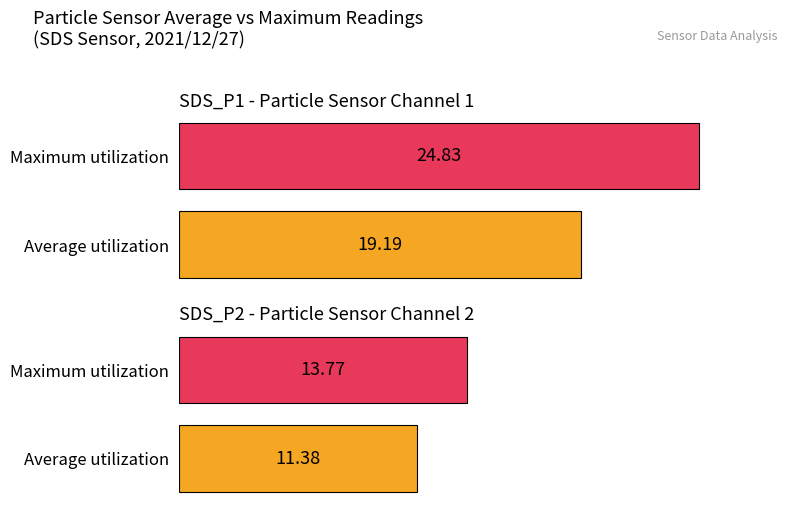

At which label does Average utilization first exceed 18?

SDS_P1